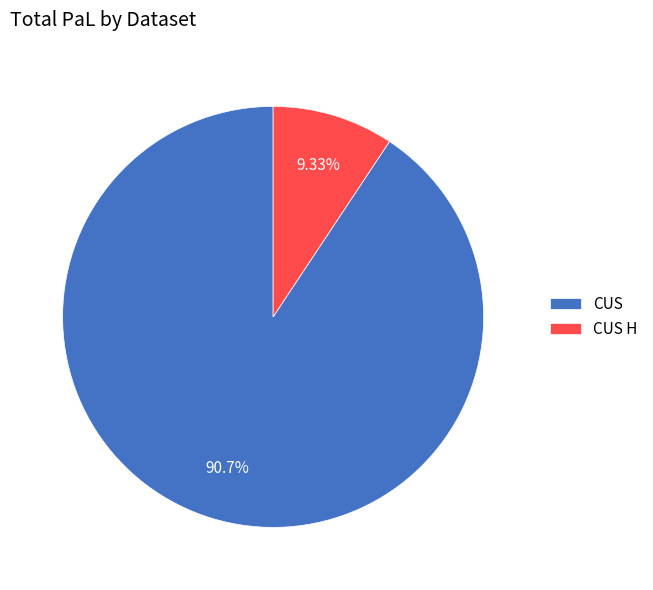

Combined, what portion of the pie is CUS and CUS H?

100.0%